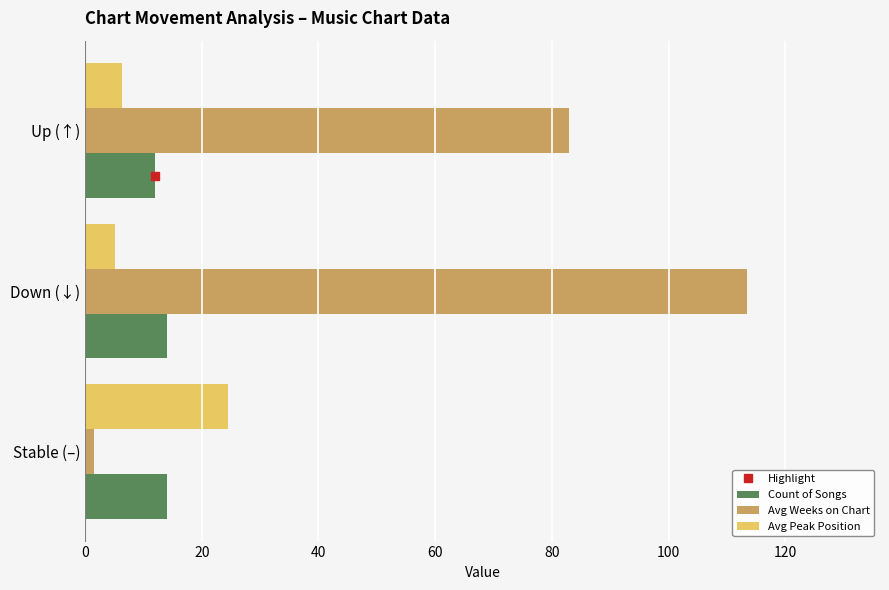

List the series in order of their peak value, lowest first.

Count of Songs, Avg Peak Position, Avg Weeks on Chart